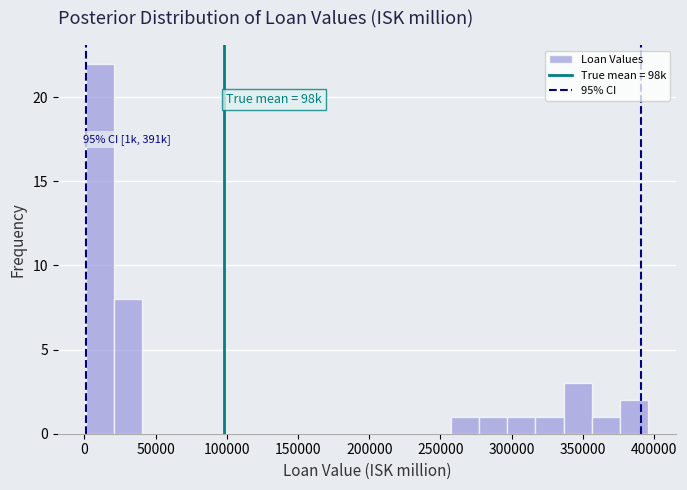

Read against the x-axis, roughly where is the centre of the tallest bar?

10000